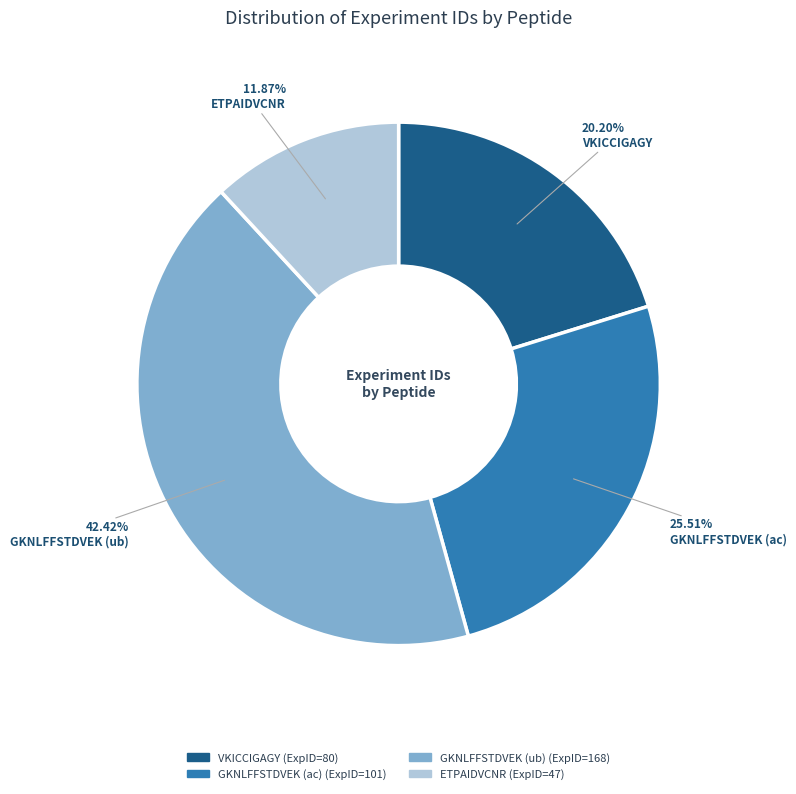

Is there any slice that represents more than half of the pie?

No